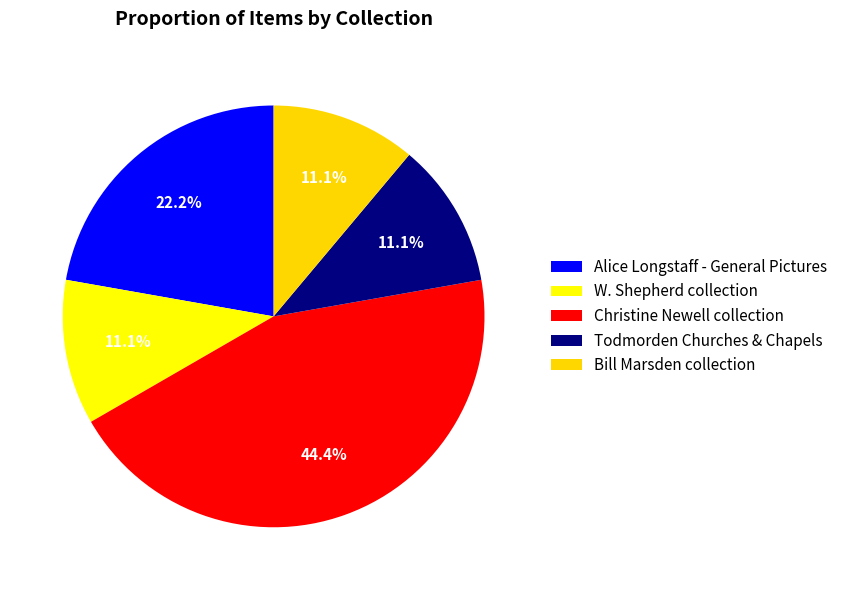

What is the change in value from Alice Longstaff - General Pictures to W. Shepherd collection?

-1